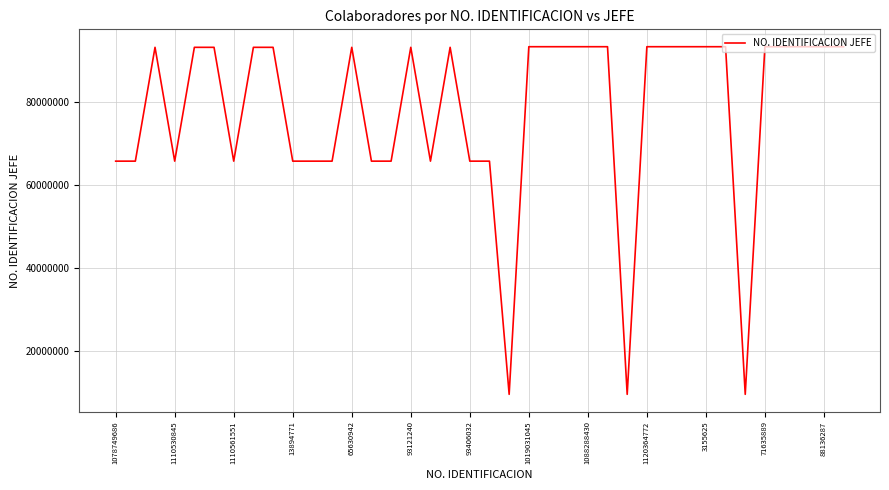

What is the maximum value shown in the chart?

93386294